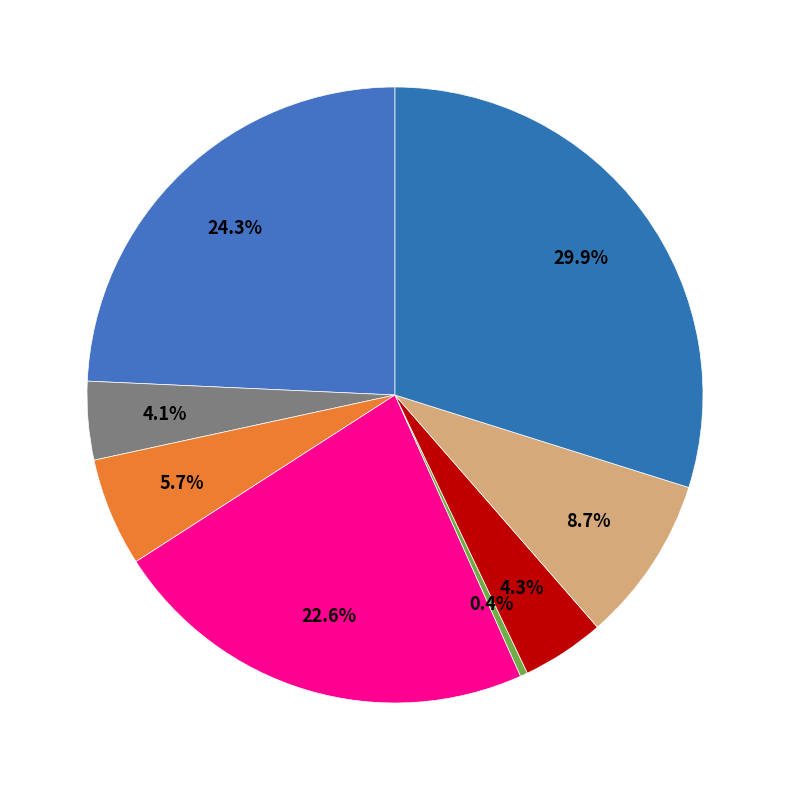

How many segments does this pie chart have?

8